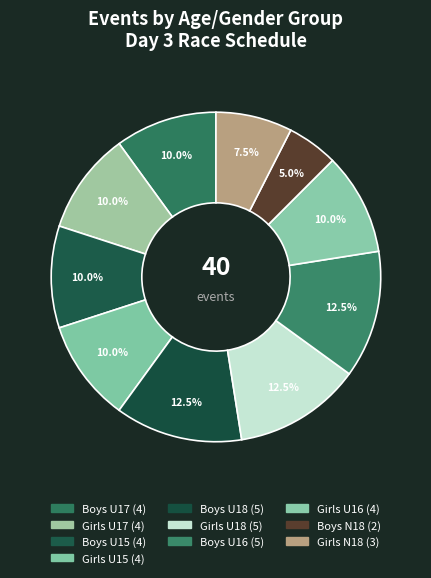

Count the number of slices in the pie.

10